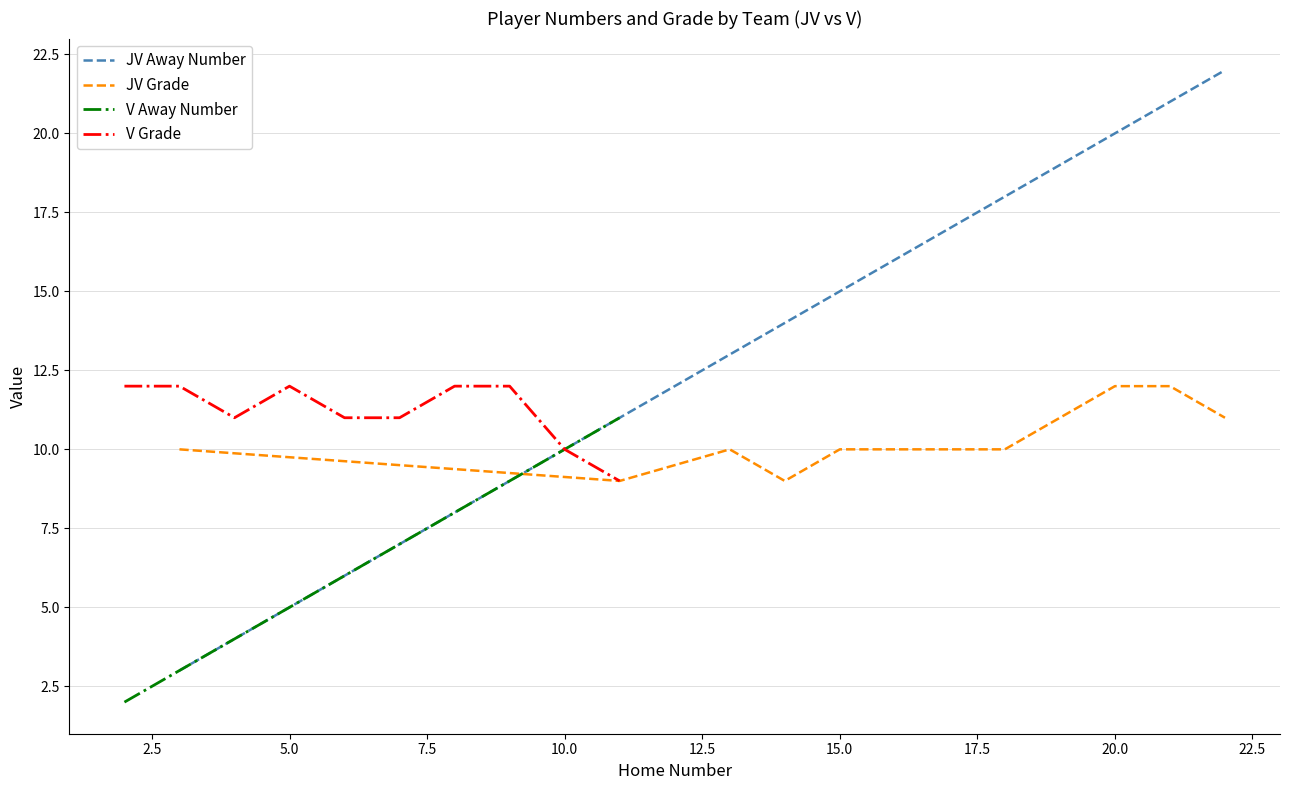

Which series ends up on top after the final intersection of JV Away Number and JV Grade?

JV Away Number